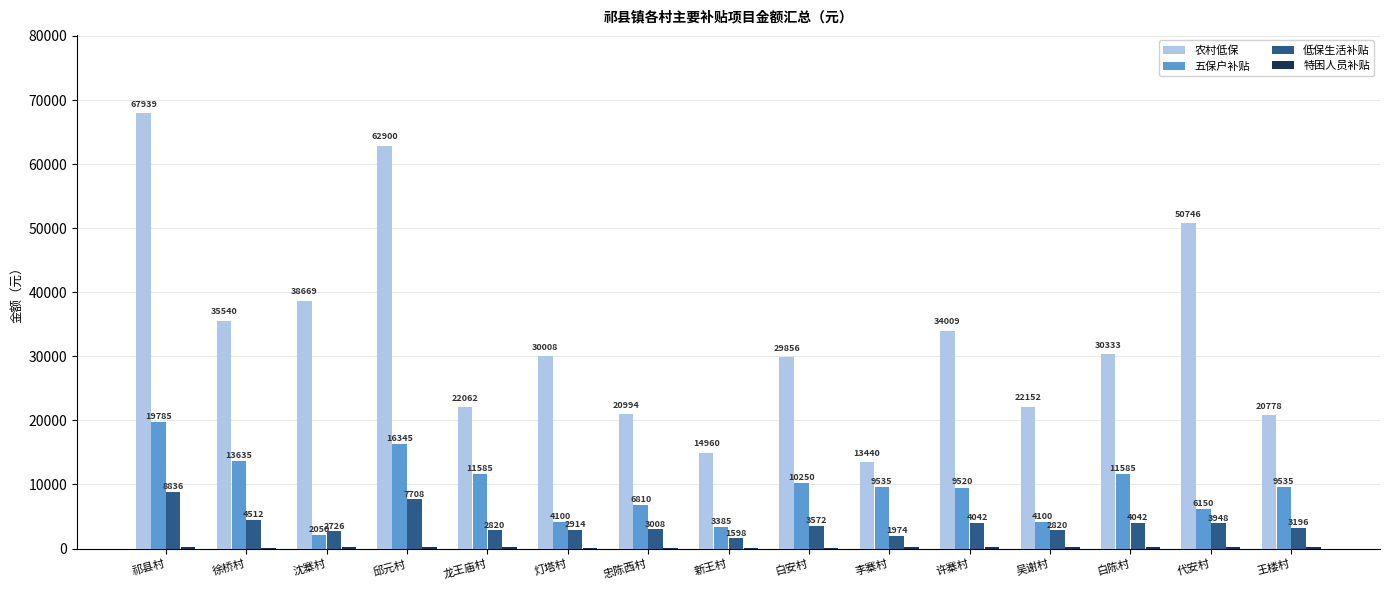

Which label corresponds to the largest value in the chart?

祁县村